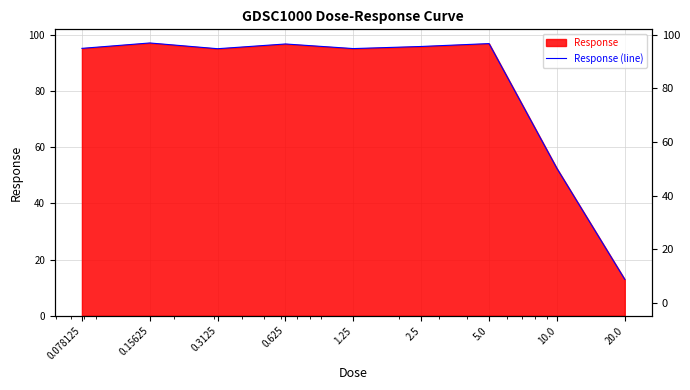

Where is the first local maximum?

0.15625